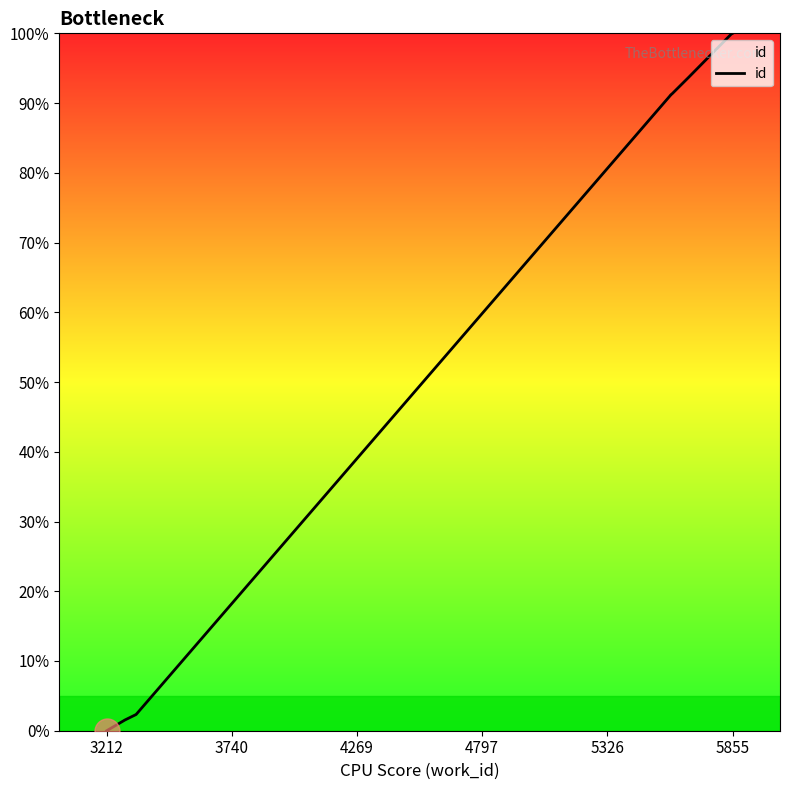

How many lines are shown in the chart?

1